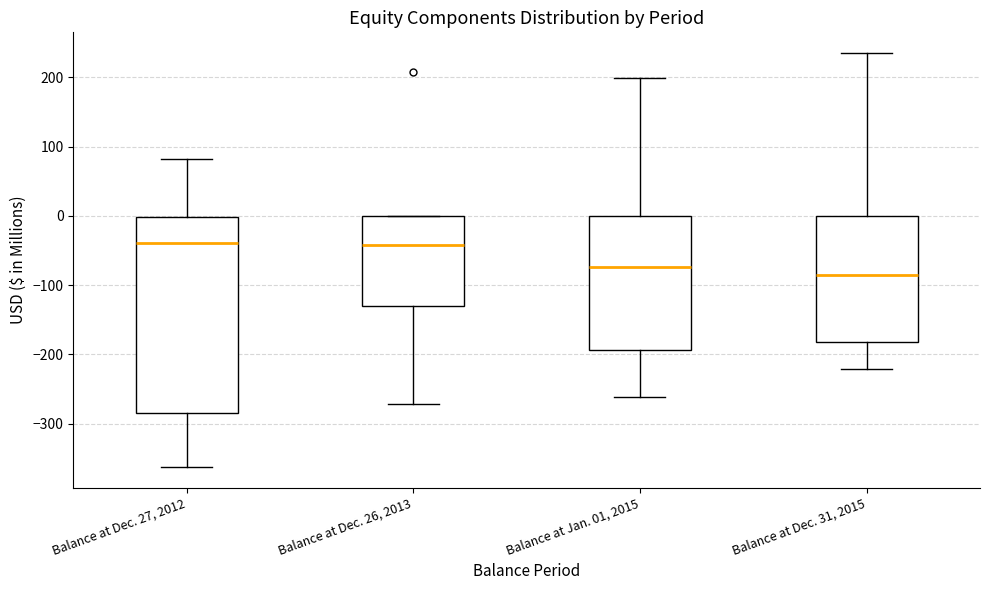

Reading left to right, transcribe this box plot: for each box, give where its median line is, the range the box spans, and where its two whiskers end, as read against the y-axis. The values are not printed on the chart, so give them approximately, as read against the axis.

Balance at Dec. 27, 2012: median -40, box -280 to 0, whiskers -360 to 80
Balance at Dec. 26, 2013: median -40, box -130 to 0, whiskers -270 to 0
Balance at Jan. 01, 2015: median -70, box -190 to 0, whiskers -260 to 200
Balance at Dec. 31, 2015: median -90, box -180 to 0, whiskers -220 to 240